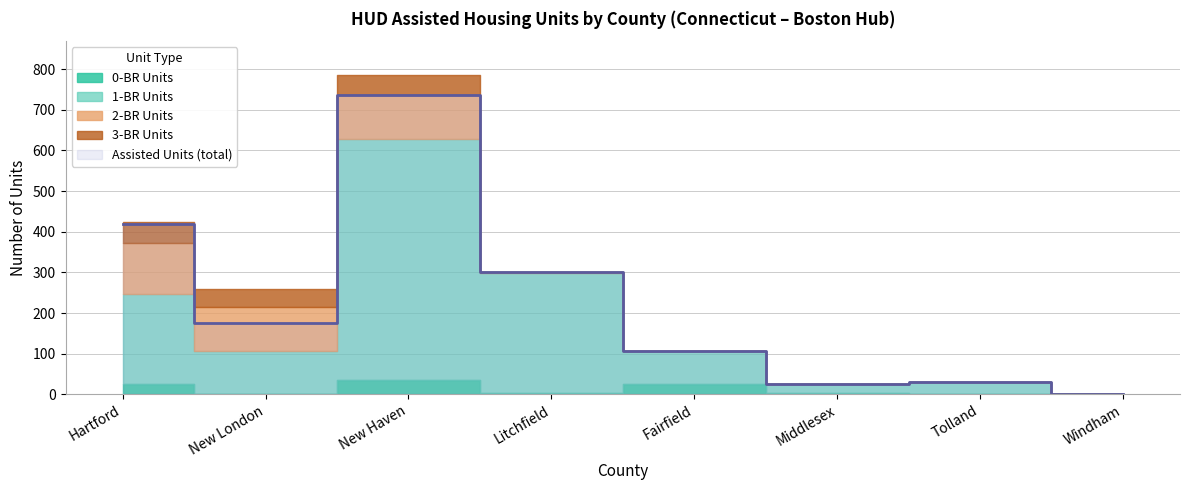

Does the chart display data point markers on the line(s)?

No